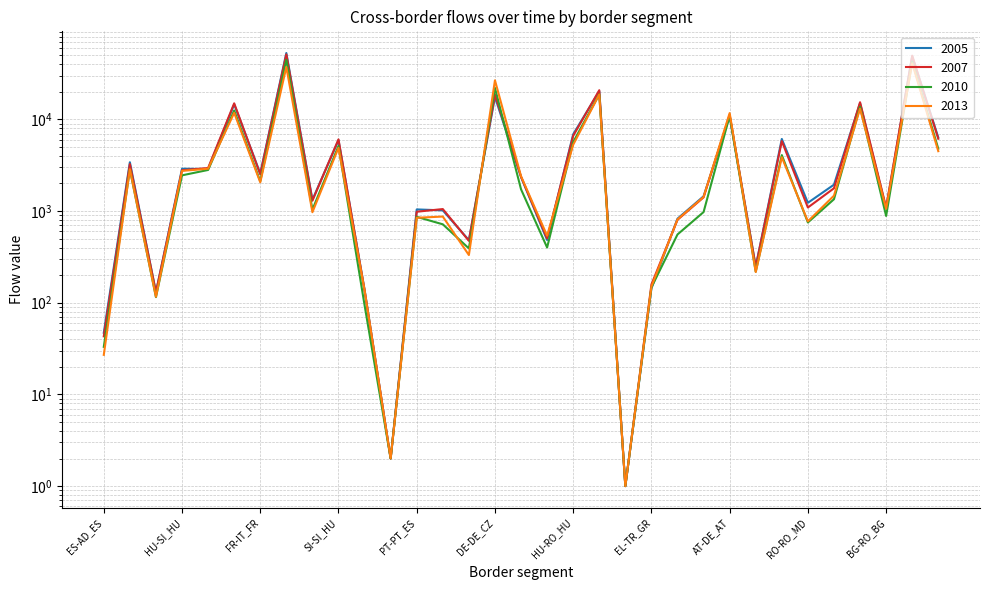

Is it true that 2010 equals 2804 at AT-CH_AT?

True